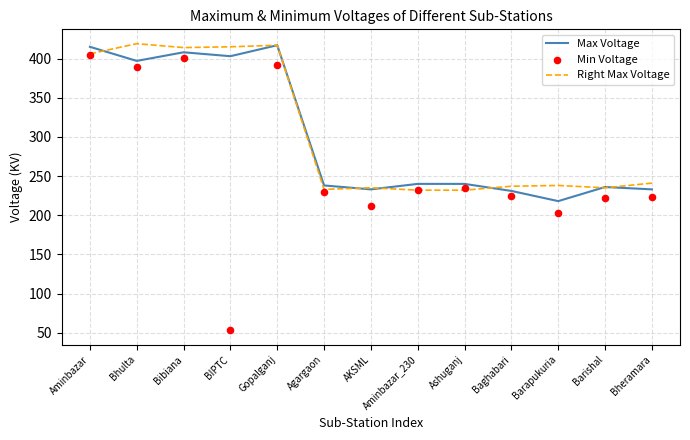

At how many categories does at least one series exceed 269?

5